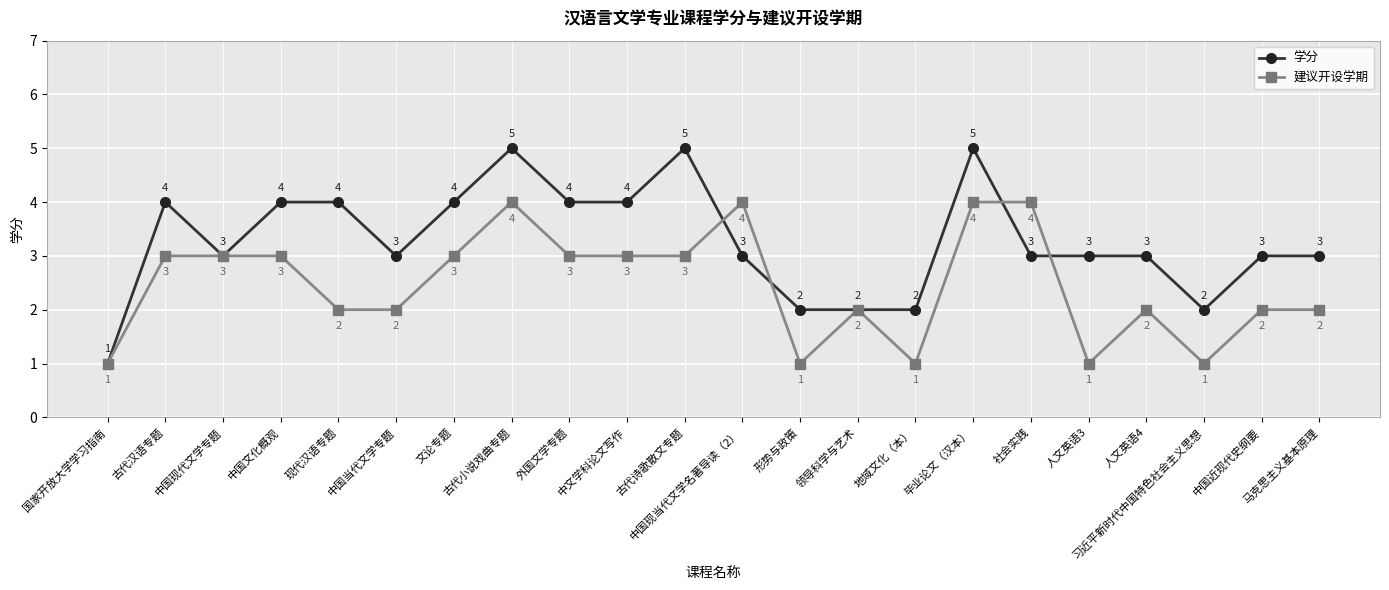

What is the smallest value displayed?

1